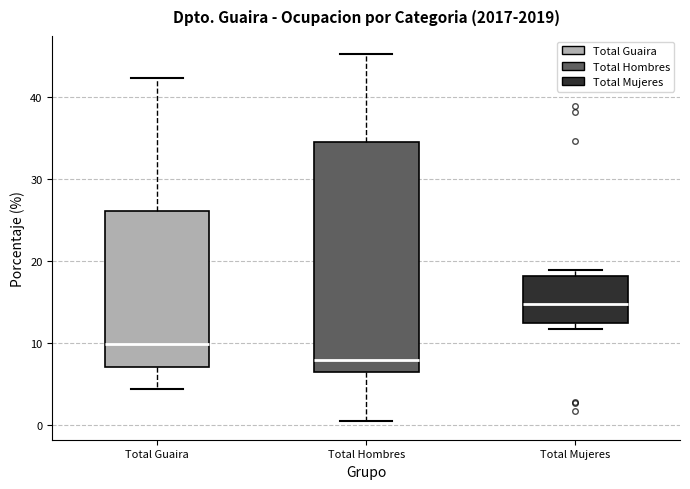

Reading left to right, transcribe this box plot: for each box, give where its median line is, the range the box spans, and where its two whiskers end, as read against the y-axis. The values are not printed on the chart, so give them approximately, as read against the axis.

Total Guaira: median 10, box 7 to 26, whiskers 4 to 42
Total Hombres: median 8, box 6 to 34, whiskers 0 to 45
Total Mujeres: median 15, box 12 to 18, whiskers 12 (just below the box's lower edge) to 19